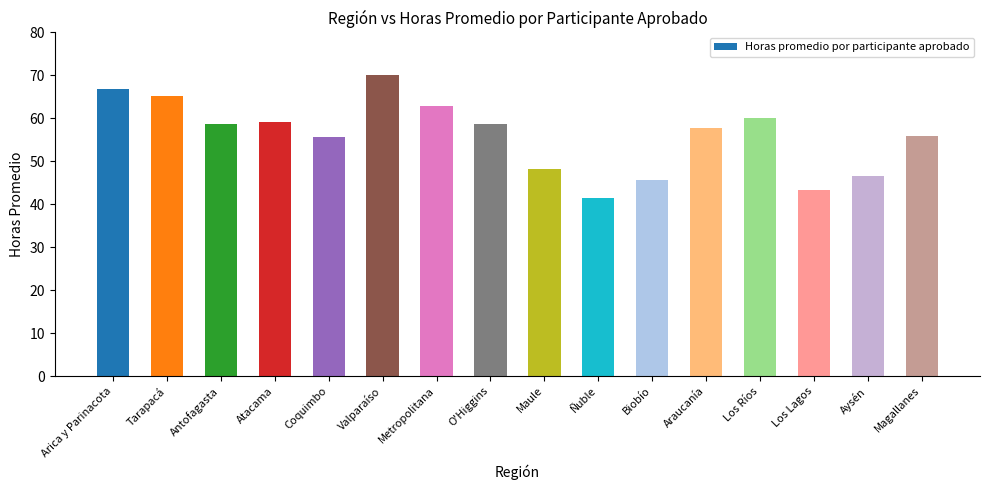

What is the sum of the values at Antofagasta and Arica y Parinacota?

125.4